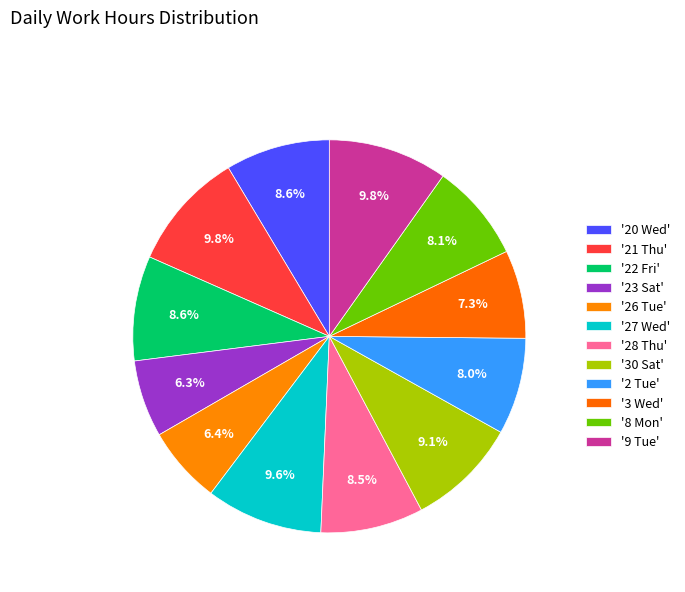

How many slices are in this pie chart?

12